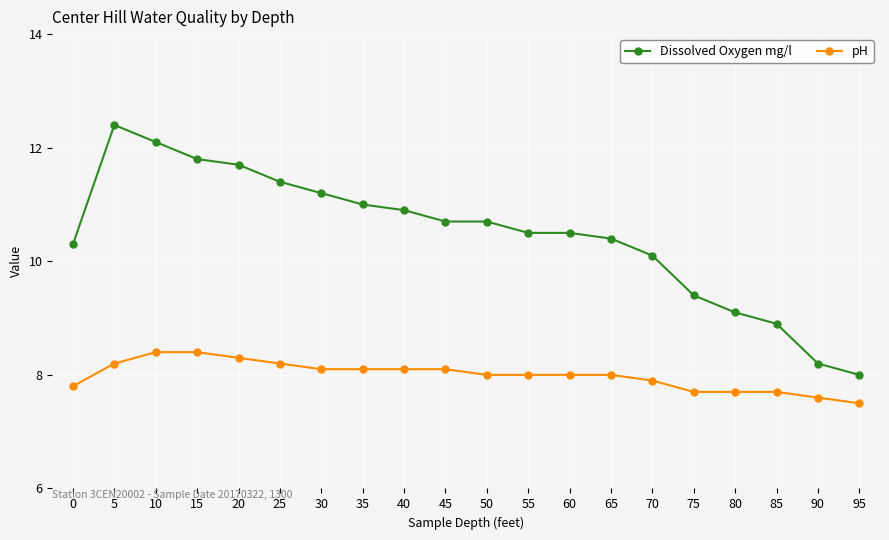

Reading left to right, what are all the values shown in this chart?

Dissolved Oxygen mg/l: 10.3	12.4	12.1	11.8	11.7	11.4	11.2	11.0	10.9	10.7	10.7	10.5	10.5	10.4	10.1	9.4	9.1	8.9	8.2	8.0
pH: 7.8	8.2	8.4	8.4	8.3	8.2	8.1	8.1	8.1	8.1	8.0	8.0	8.0	8.0	7.9	7.7	7.7	7.7	7.6	7.5